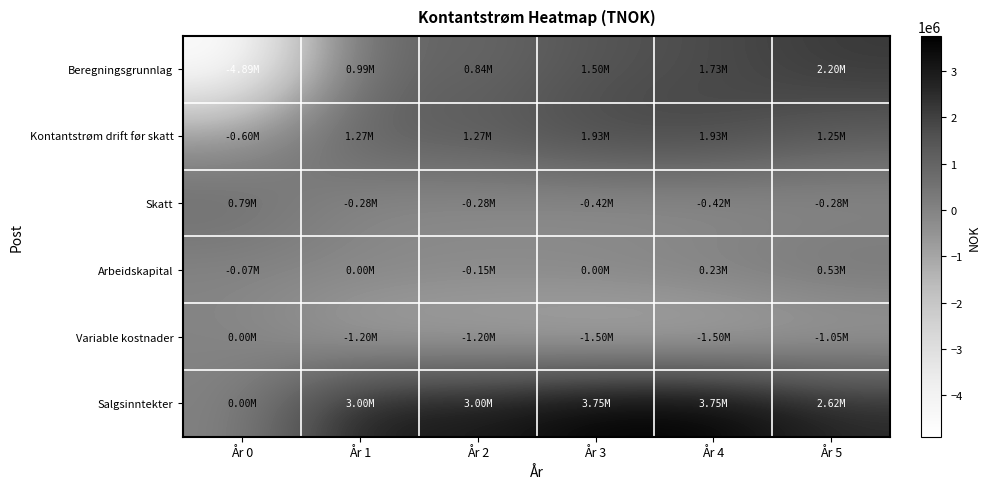

Reading left to right, transcribe all the data shown in this chart.

Beregningsgrunnlag: År 0=-4889149.9	År 1=994500.0	År 2=844500.0	År 3=1501500.0	År 4=1726500.0	År 5=2200000.0
Kontantstrøm drift før skatt: År 0=-600000.0	År 1=1275000.0	År 2=1275000.0	År 3=1925000.0	År 4=1925000.0	År 5=1250000.0
Skatt: År 0=785714.3	År 1=-280500.0	År 2=-280500.0	År 3=-423500.0	År 4=-423500.0	År 5=-275000.0
Arbeidskapital: År 0=-74864.1	År 1=0.0	År 2=-150000.0	År 3=0.0	År 4=225000.0	År 5=525000.0
Variable kostnader: År 0=0.0	År 1=-1200000.0	År 2=-1200000.0	År 3=-1500000.0	År 4=-1500000.0	År 5=-1050000.0
Salgsinntekter: År 0=0.0	År 1=3000000.0	År 2=3000000.0	År 3=3750000.0	År 4=3750000.0	År 5=2625000.0